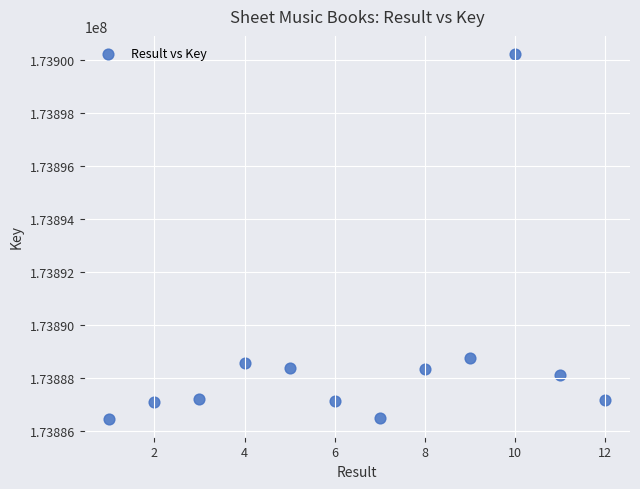

What is the range of Y values (max minus min)?

13767